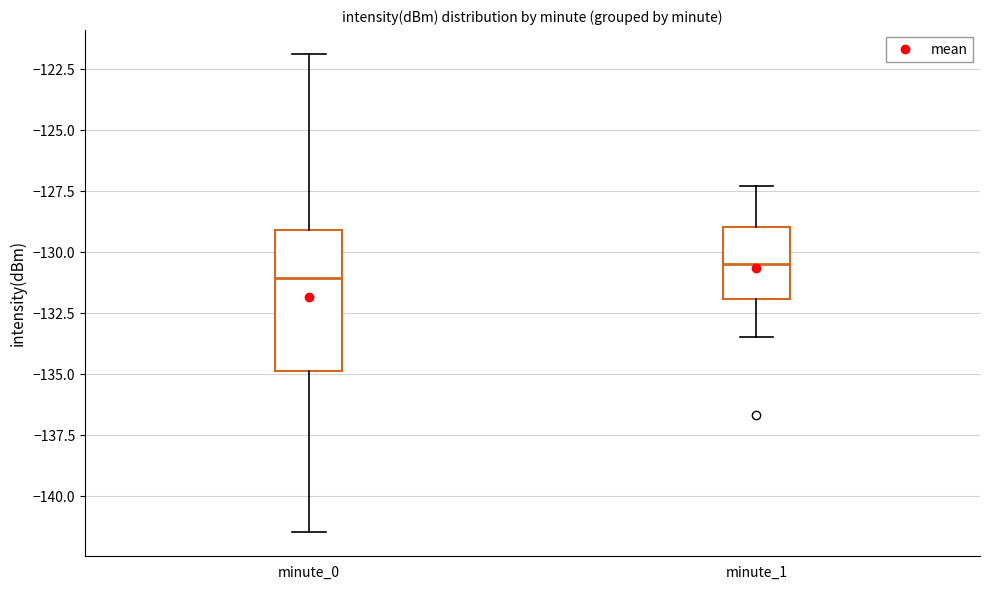

Where is the lower edge of the box for minute_0 on the y-axis? The values are not printed on the chart, so give them approximately, as read against the axis.

-135.0